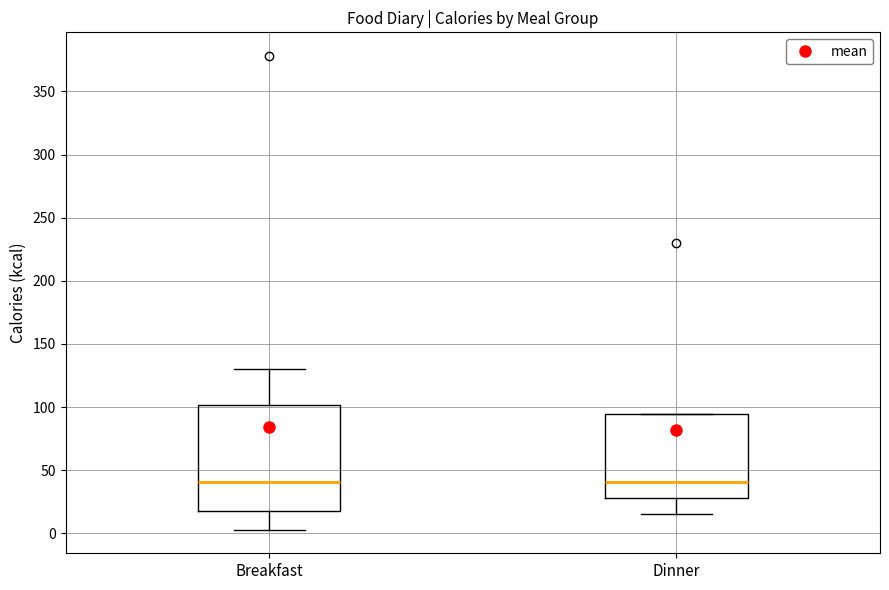

Reading left to right, read every box against the y-axis: the position of its median line, the range the box covers, and the ends of its whiskers. The values are not printed on the chart, so give them approximately, as read against the axis.

Breakfast: median 40, box 20 to 100, whiskers 5 to 130
Dinner: median 40, box 30 to 95, whiskers 15 to 95